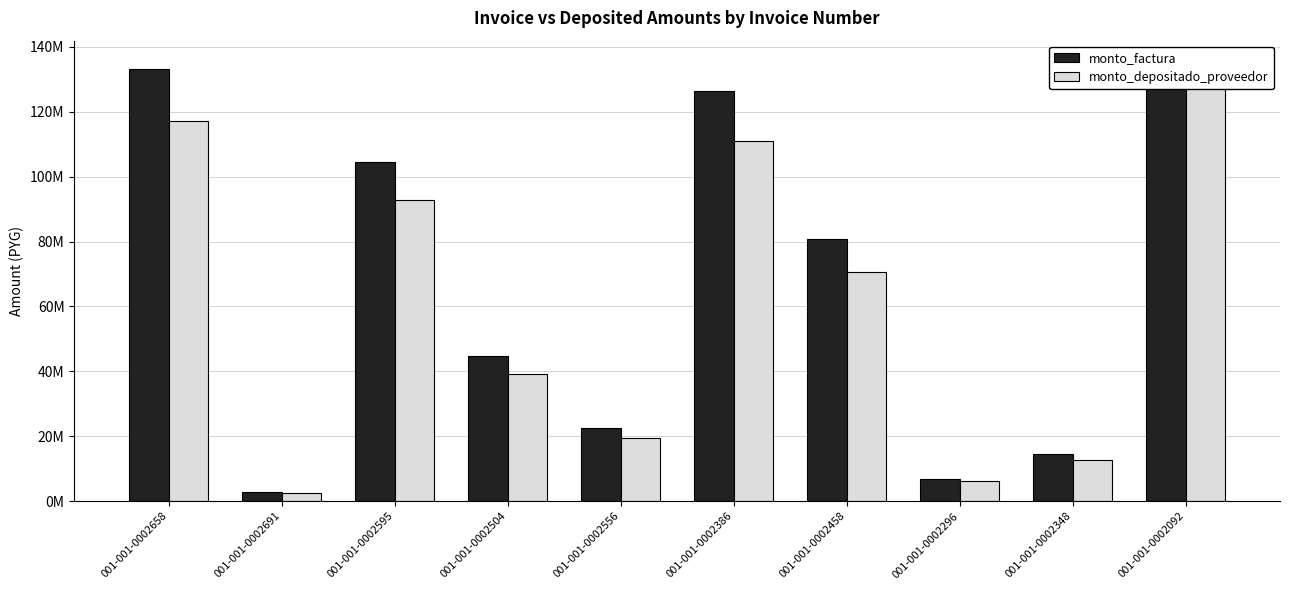

At 001-001-0002458, list the series in order from smallest to largest.

monto_depositado_proveedor, monto_factura